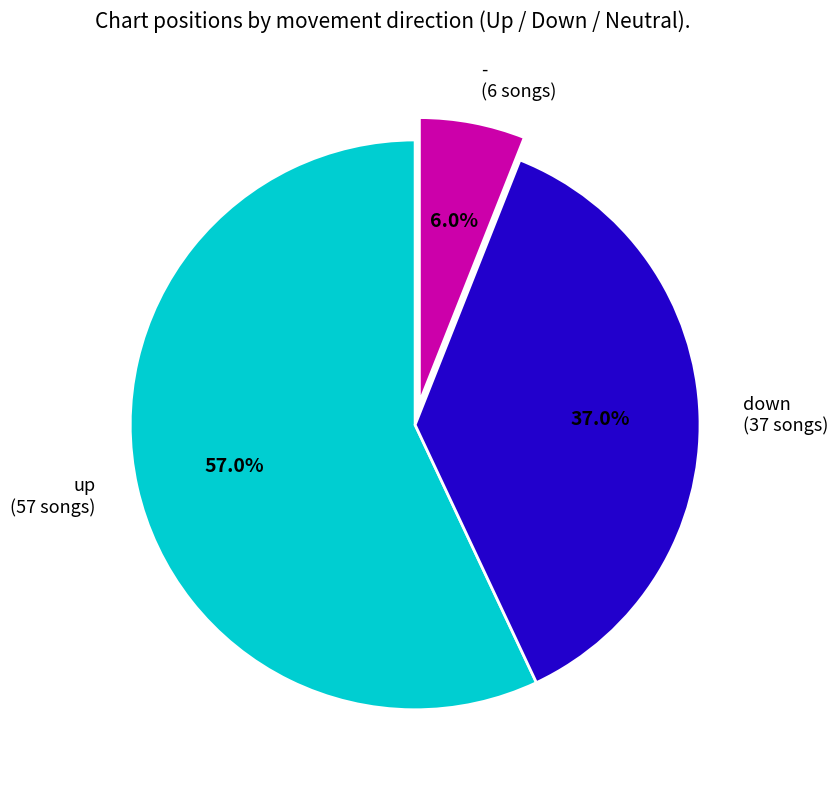

To the nearest percent, what is the difference between the down and - slice percentages?

31%